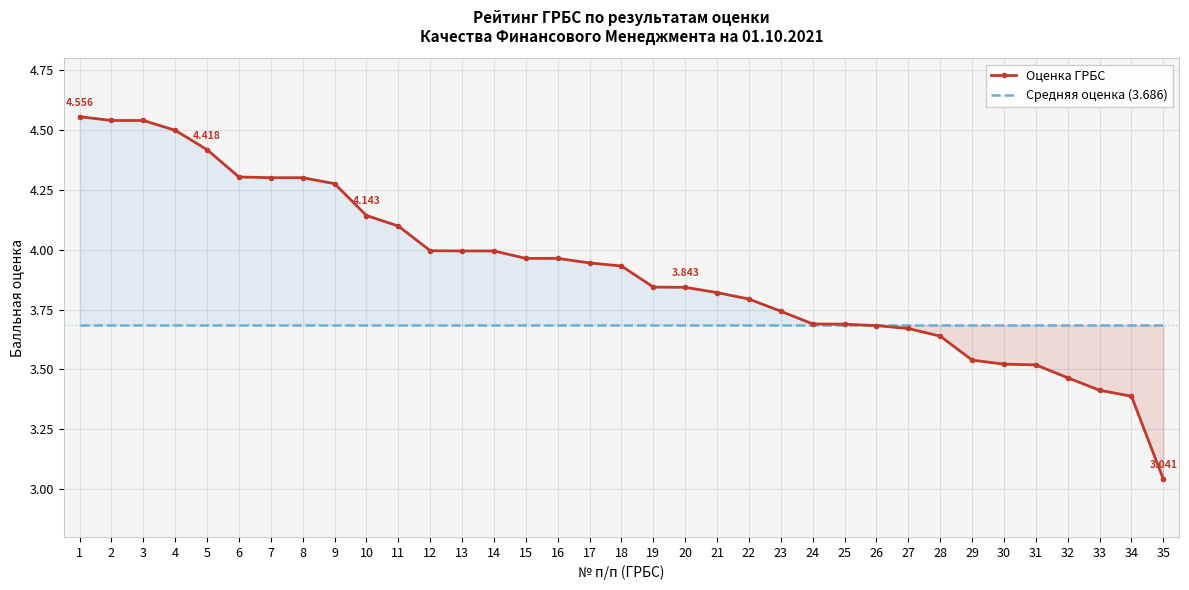

What is the total value across all series at 22?

7.5